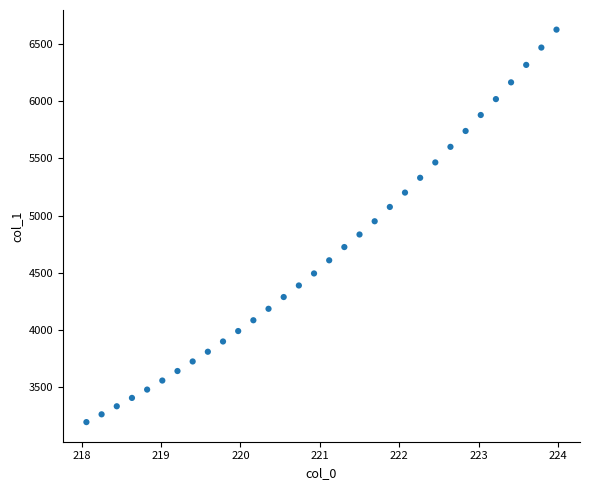

What is the range of X values (max minus min)?

5.9